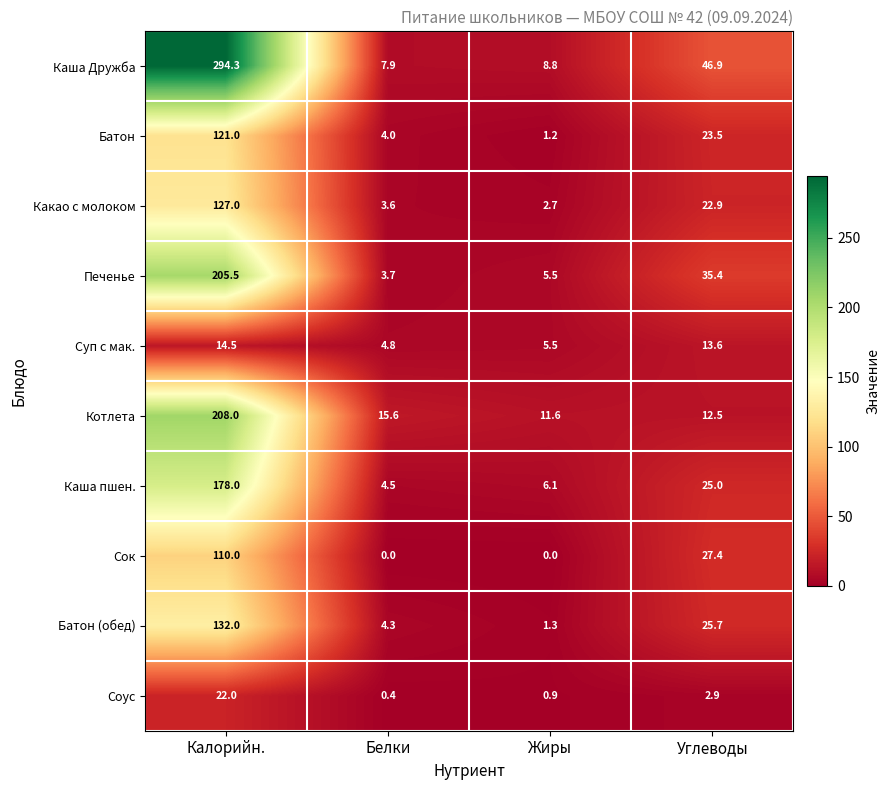

Rank the series by their maximum value, from lowest to highest.

Суп с мак., Соус, Сок, Батон, Какао с молоком, Батон (обед), Каша пшен., Печенье, Котлета, Каша Дружба